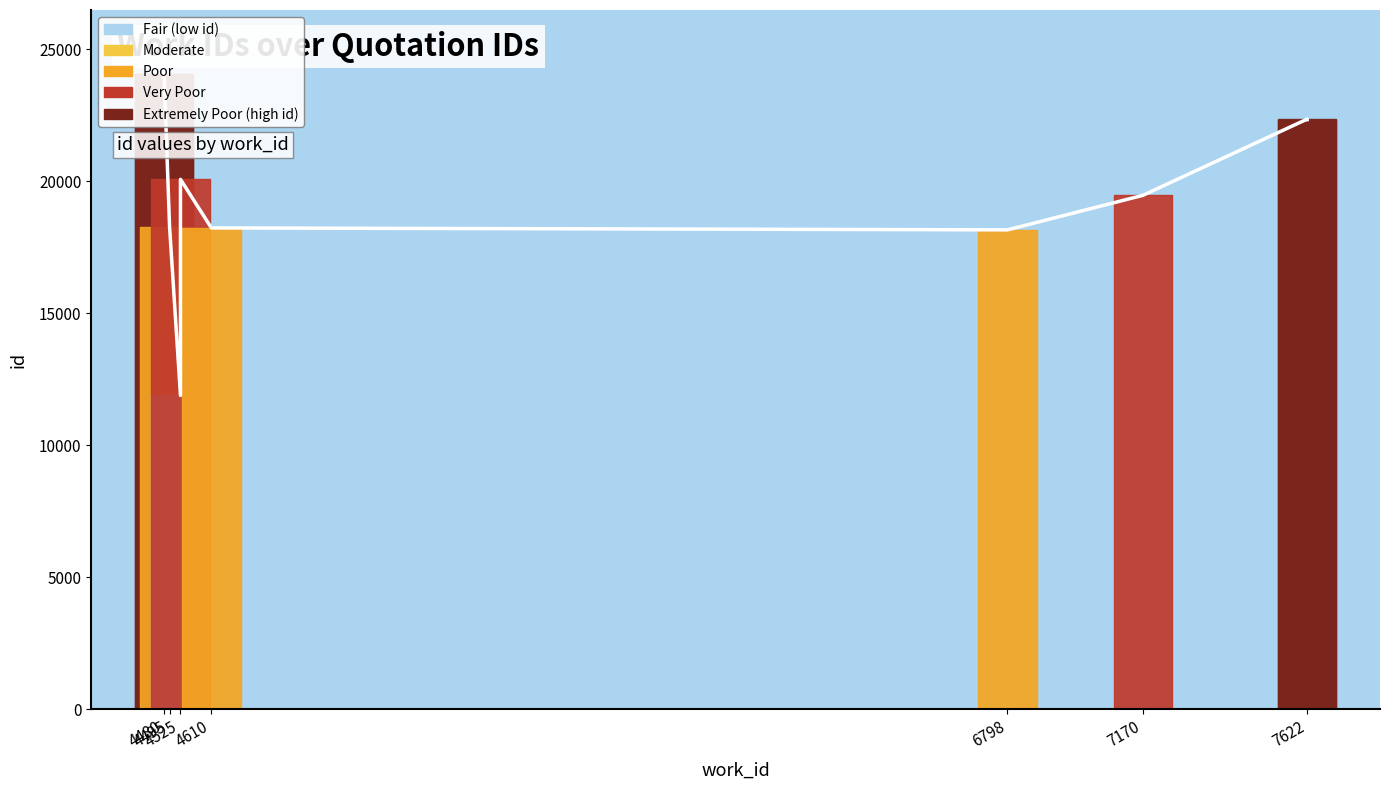

What is the difference between the maximum and minimum values?

12184